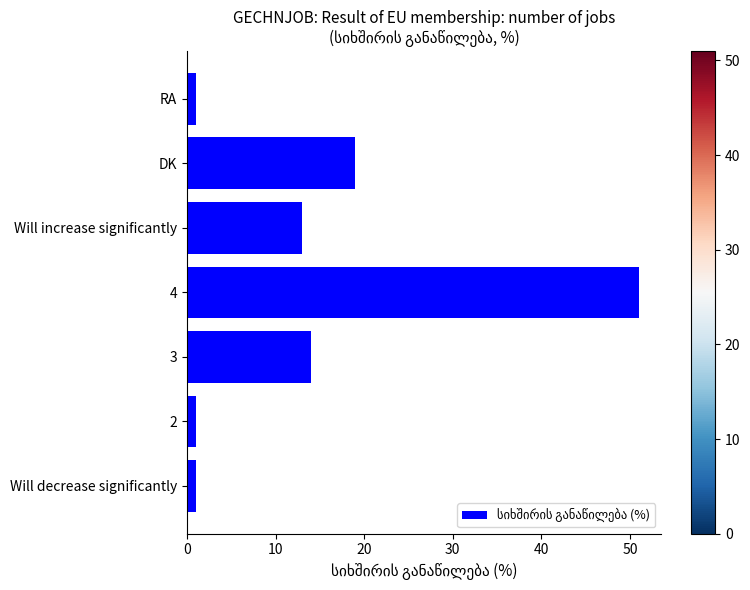

Does the chart contain any negative values?

No